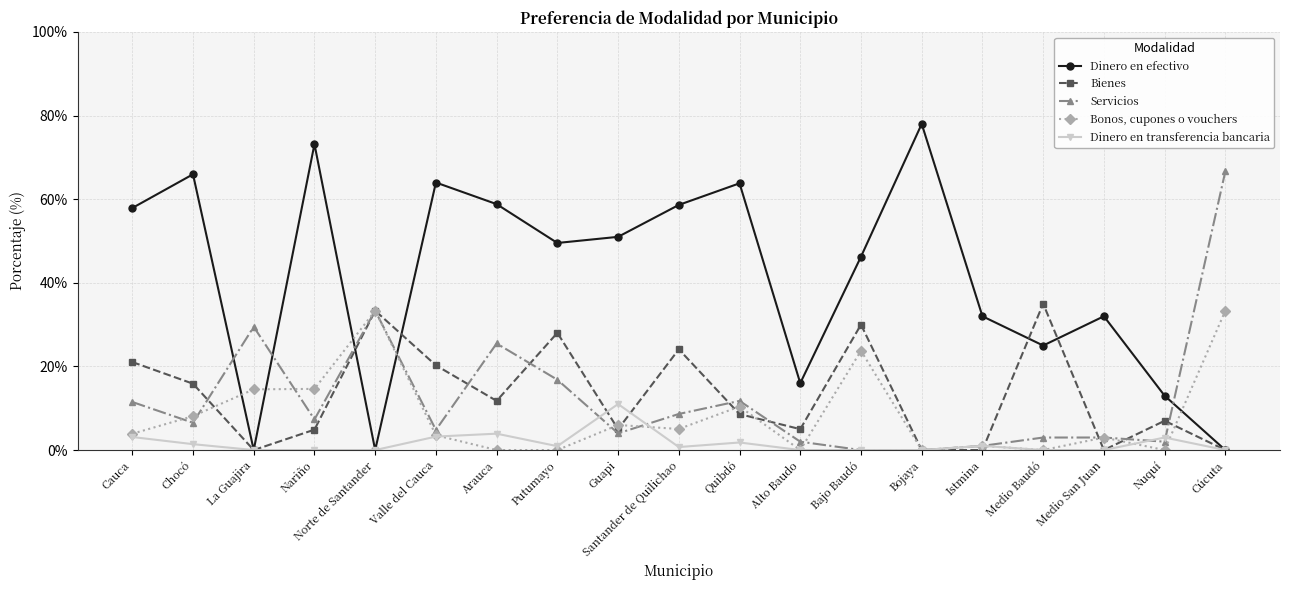

Does the chart have visible grid lines?

Yes